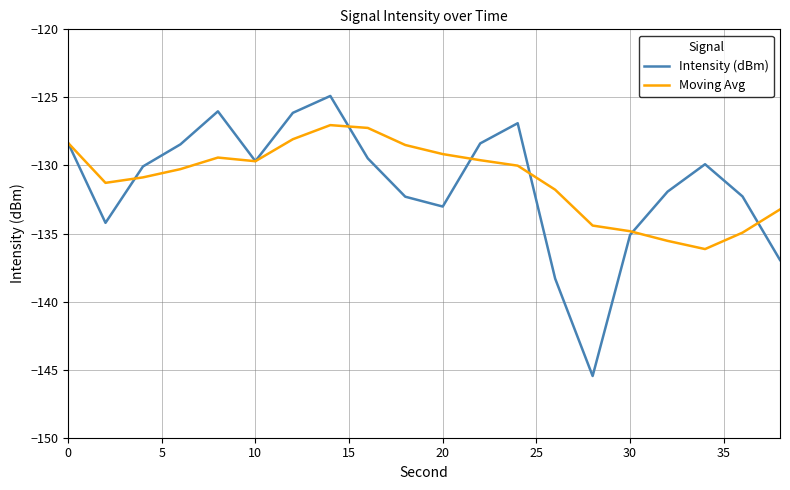

Count the number of data series in this chart.

2